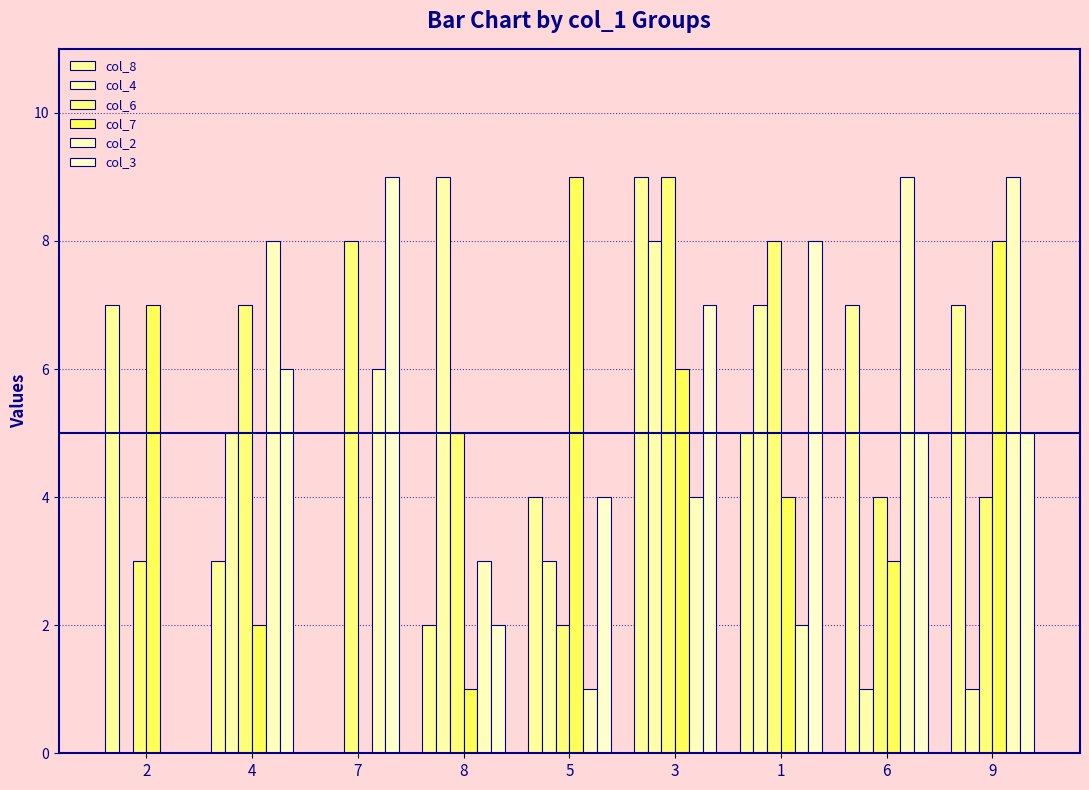

How many series are shown in this chart?

6